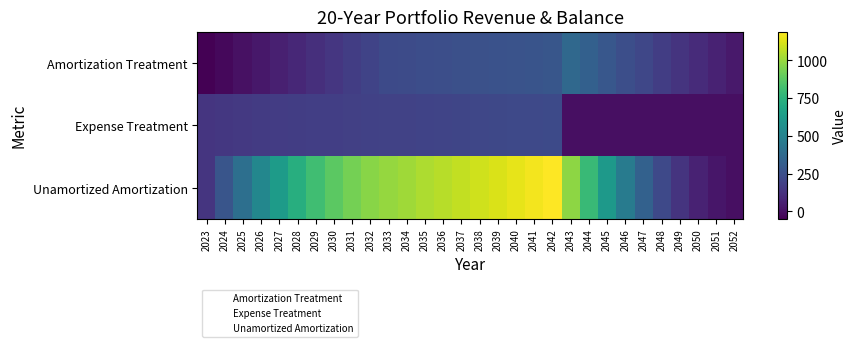

Reading left to right, what are all the values shown in this chart?

Amortization Treatment: 2023=-51.3	2024=-24.4	2025=2.8	2026=30.2	2027=57.8	2028=87.4	2029=116.5	2030=145.1	2031=173.1	2032=200.6	2033=227.5	2034=234.6	2035=241.1	2036=247.1	2037=252.7	2038=257.8	2039=262.9	2040=268.2	2041=273.5	2042=279.0	2043=369.0	2044=328.2	2045=288.2	2046=249.1	2047=210.8	2048=173.4	2049=136.9	2050=101.3	2051=66.6	2052=32.8
Expense Treatment: 2023=142.3	2024=148.8	2025=155.7	2026=162.9	2027=170.5	2028=173.9	2029=177.4	2030=180.9	2031=184.5	2032=188.2	2033=192.0	2034=195.8	2035=199.7	2036=203.7	2037=207.8	2038=212.0	2039=216.2	2040=220.5	2041=224.9	2042=229.4	2043=0.0	2044=0.0	2045=0.0	2046=0.0	2047=0.0	2048=0.0	2049=0.0	2050=0.0	2051=0.0	2052=0.0
Unamortized Amortization: 2023=142.3	2024=276.9	2025=403.4	2026=521.7	2027=631.2	2028=727.1	2029=809.0	2030=876.8	2031=930.1	2032=968.6	2033=992.1	2034=1014.4	2035=1036.0	2036=1057.1	2037=1078.3	2038=1099.8	2039=1121.8	2040=1144.3	2041=1167.2	2042=1190.5	2043=980.3	2044=789.3	2045=617.8	2046=466.4	2047=335.3	2048=225.0	2049=135.9	2050=68.4	2051=22.9	2052=0.0